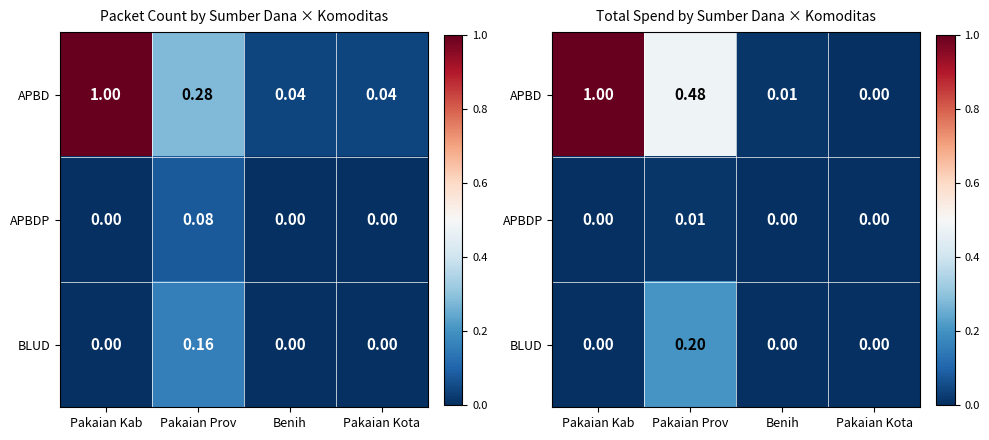

Which series changed the most between Pakaian Kab and Benih?

APBD